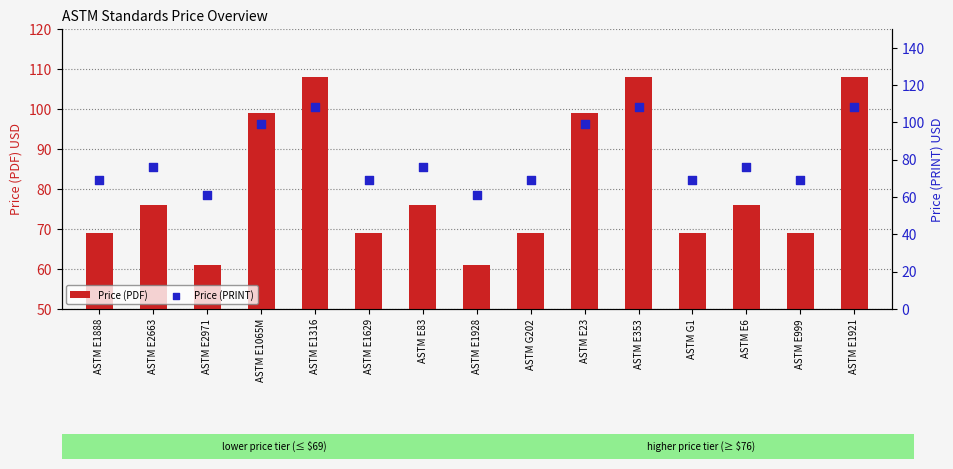

What is the total value across all series at ASTM E1921?

216